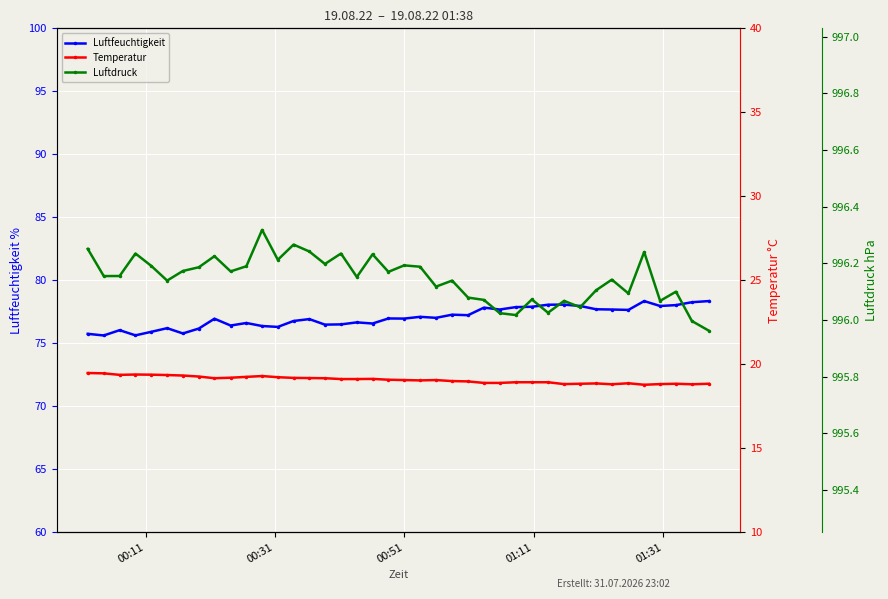

Is this an area chart (filled region under the line)?

No